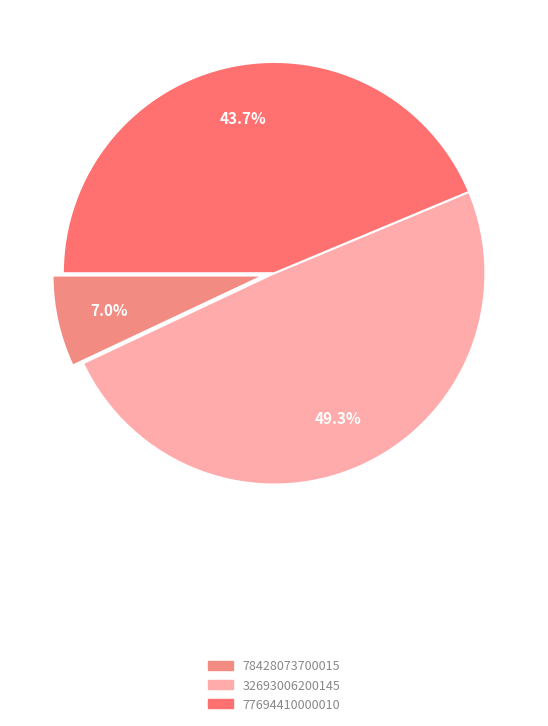

Is 78428073700015 the majority of the pie?

No